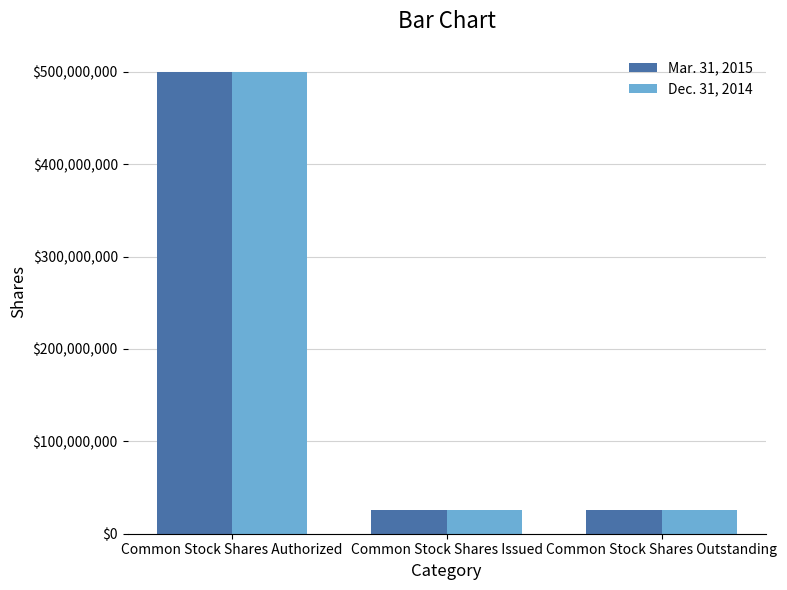

Is it true that Mar. 31, 2015 equals 25500000 at Common Stock Shares Outstanding?

True